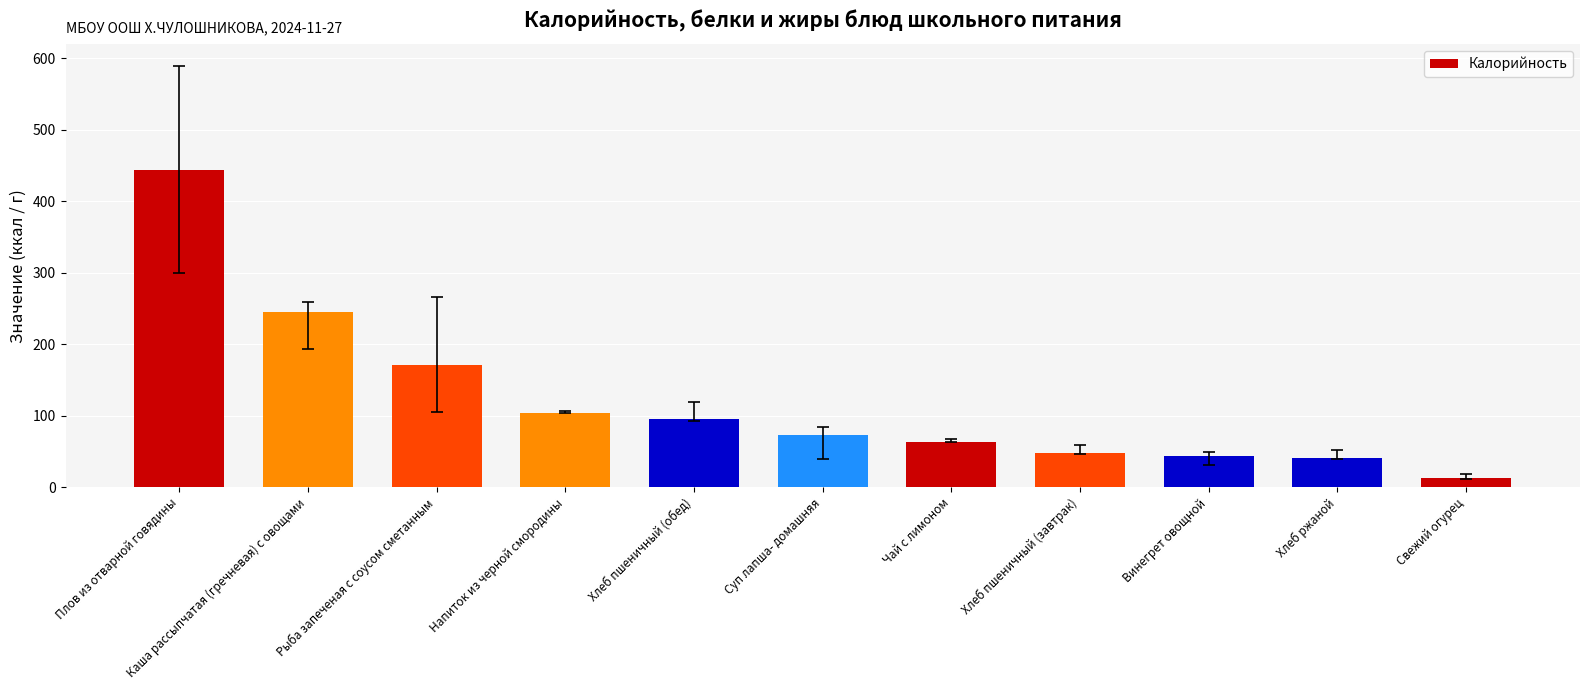

What is the difference between the second highest and second lowest values?

203.5